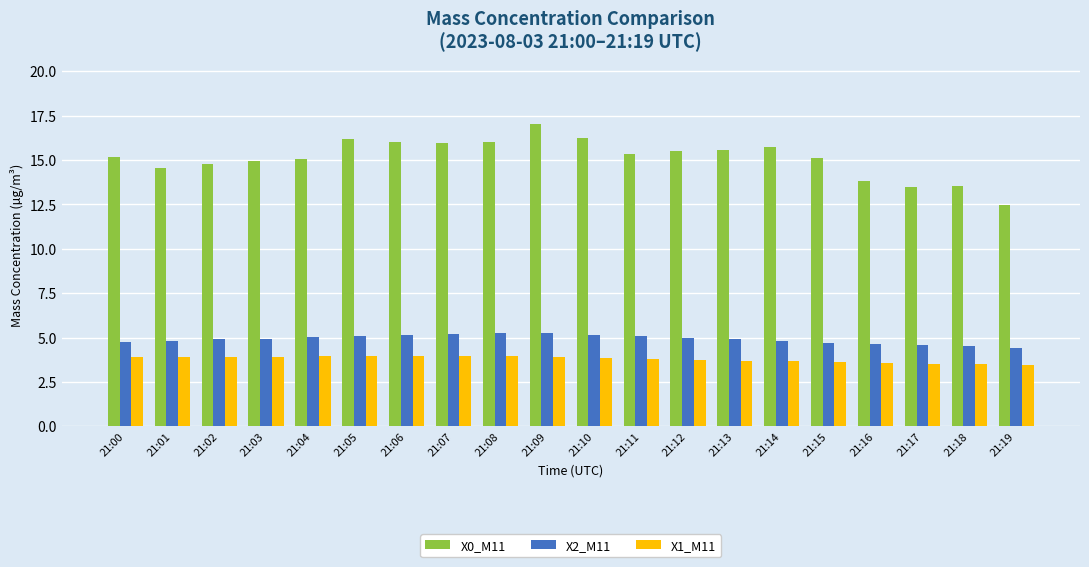

What is the value of the X2_M11 bar at the 10th from the left?

5.2